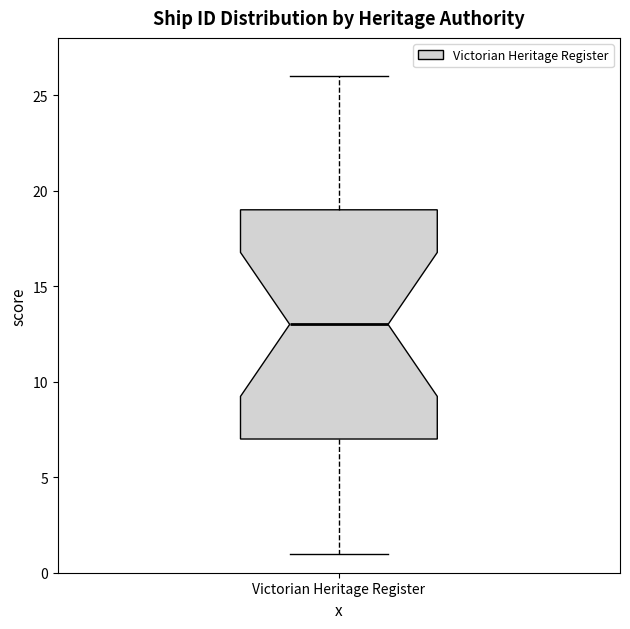

Transcribe this box plot: give where the median line is, the range the box spans, and where the two whiskers end, as read against the y-axis. The values are not printed on the chart, so give them approximately, as read against the axis.

median 13, box 7 to 19, whiskers 1 to 26